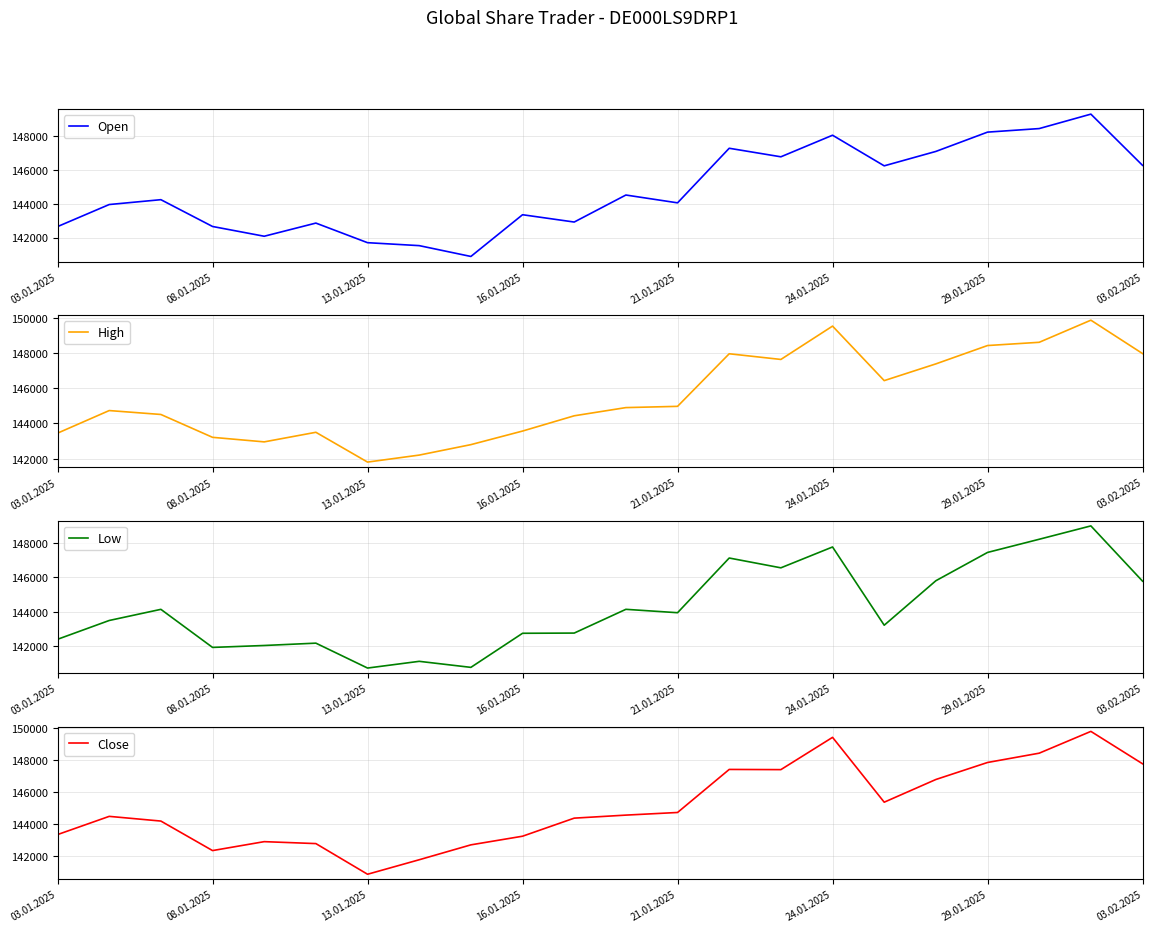

Which series has the largest total across all categories?

High